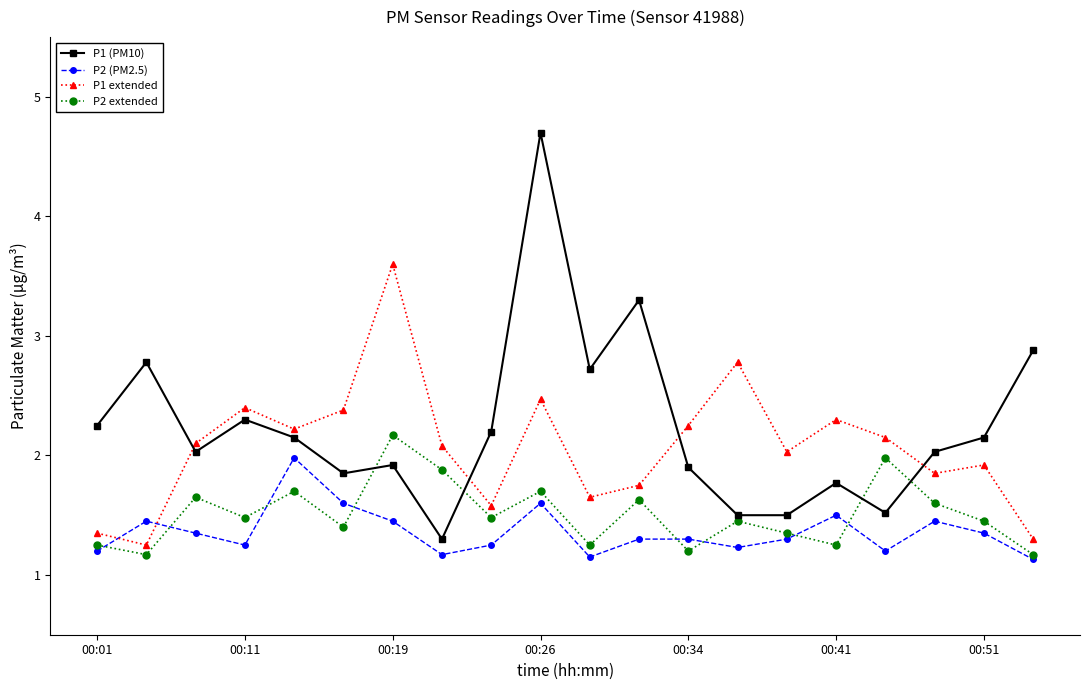

At how many categories does at least one series exceed 2?

20